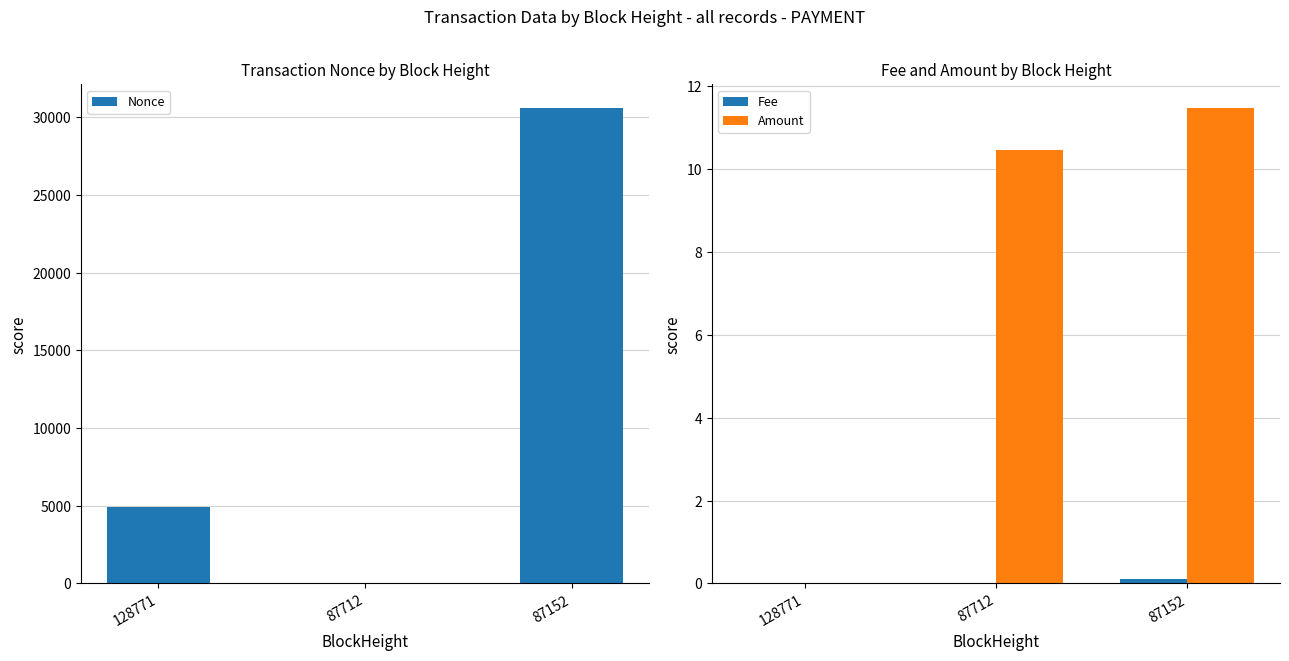

Count the number of categories in the chart.

3